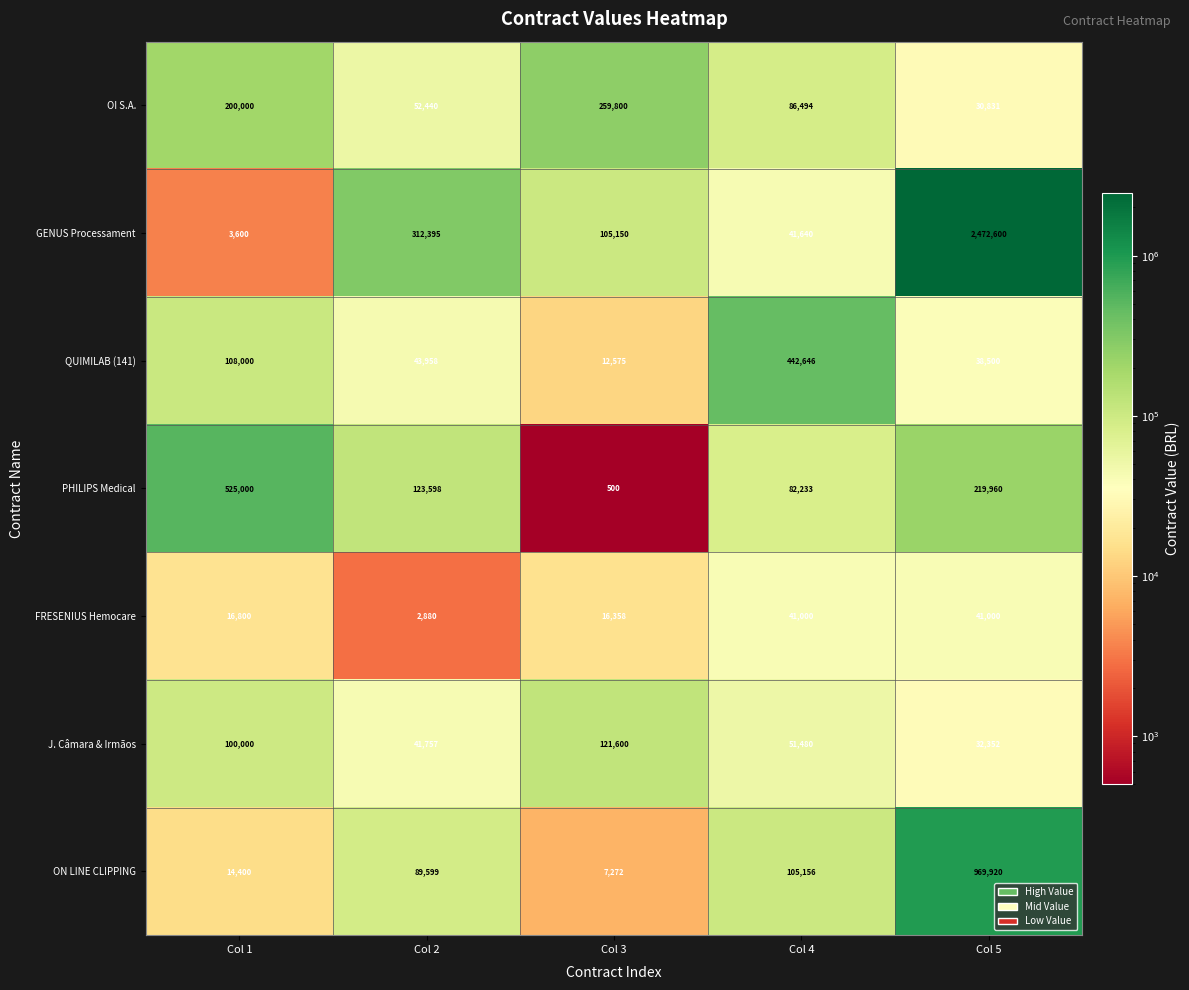

Count the number of data series in this chart.

7